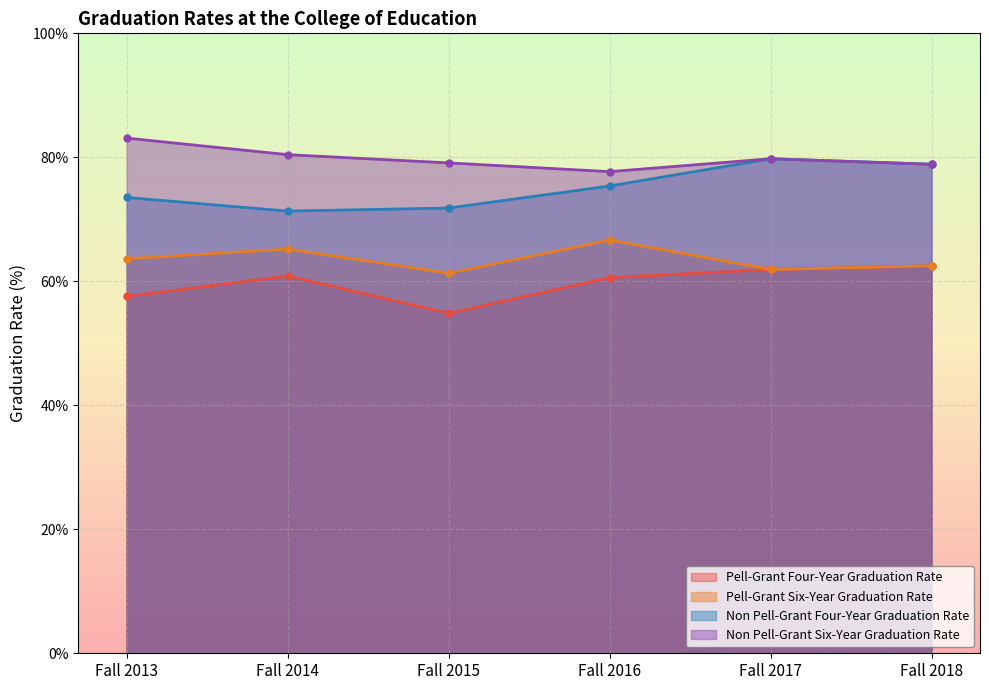

Which category has the lowest value in the Non Pell-Grant Four-Year Graduation Rate series?

Fall 2014